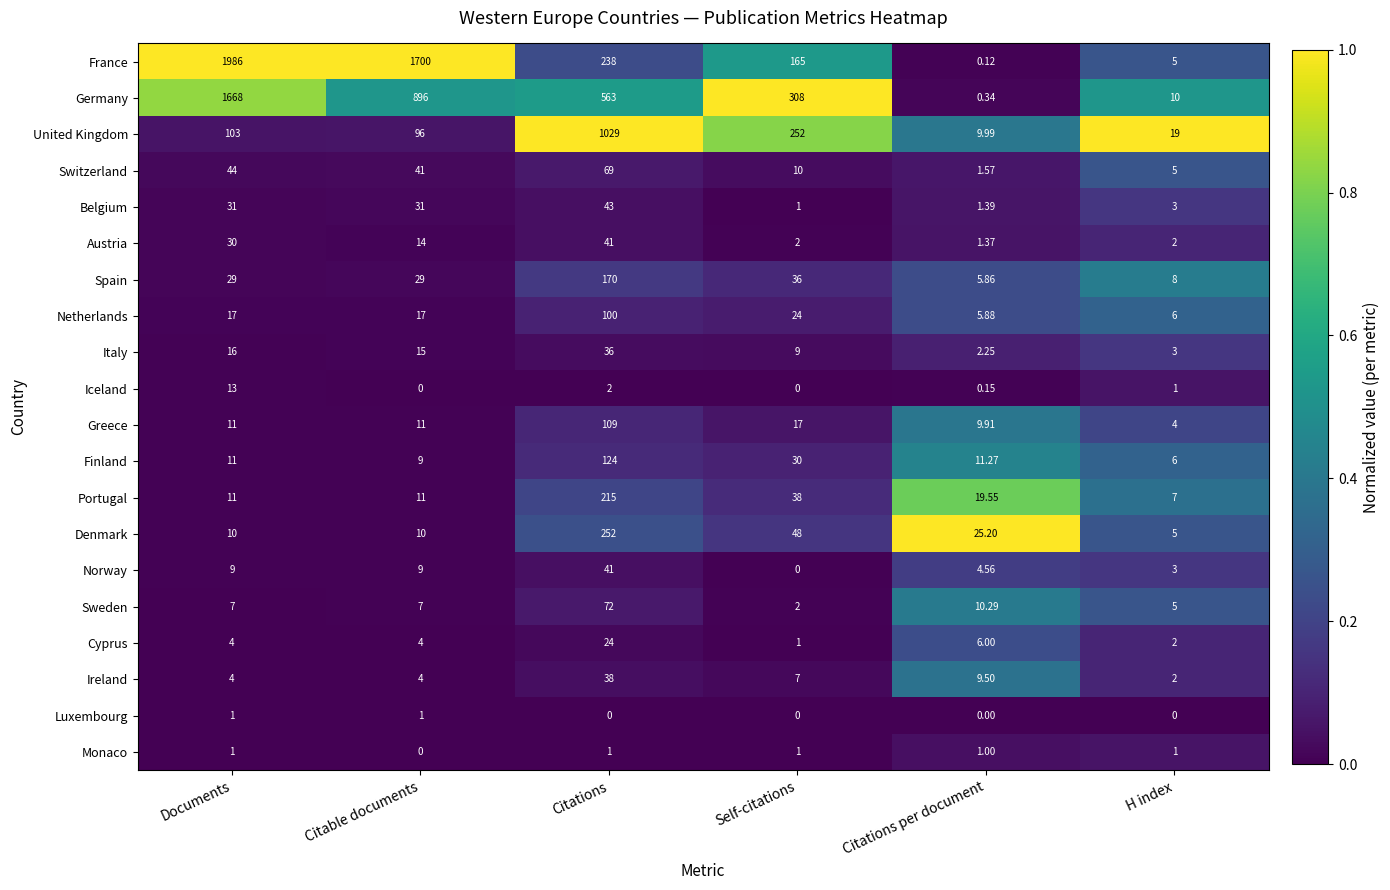

At which label does Switzerland first exceed 41?

Documents